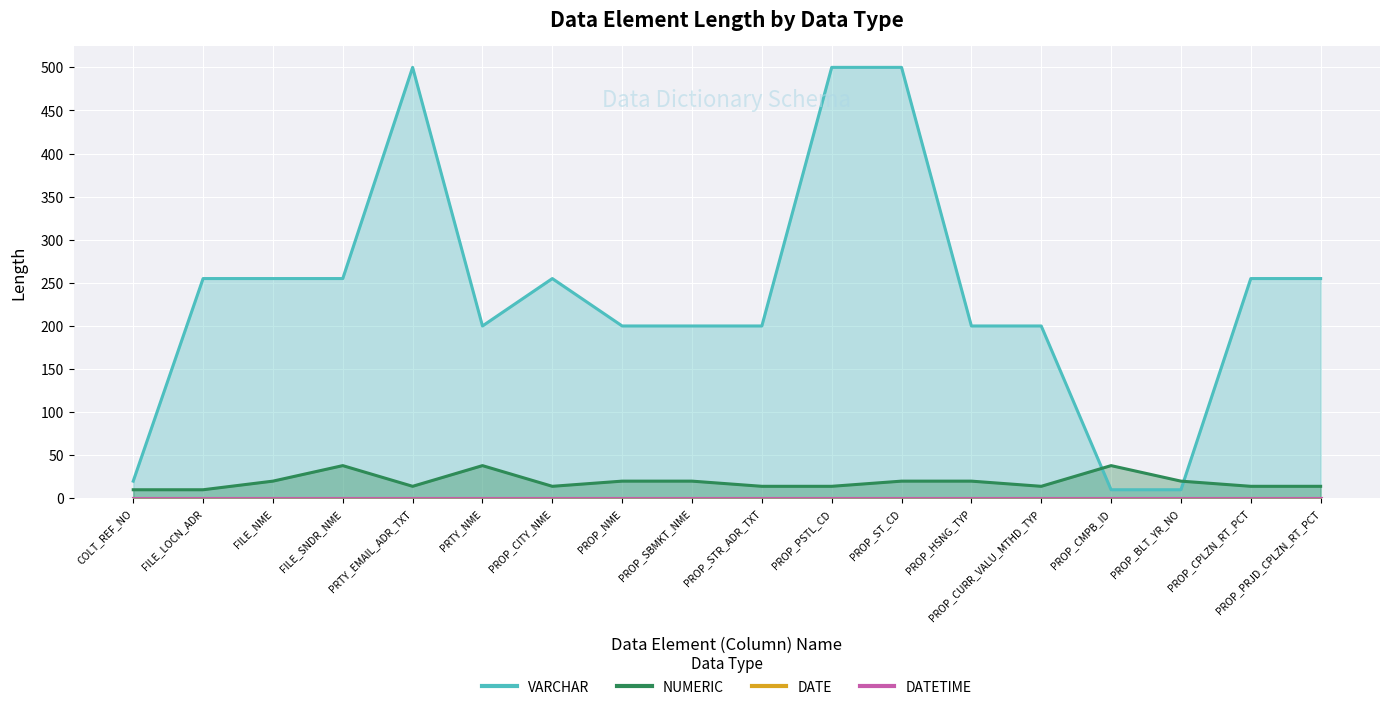

What value does the NUMERIC series have at PROP_STR_ADR_TXT, to the nearest 10?

10